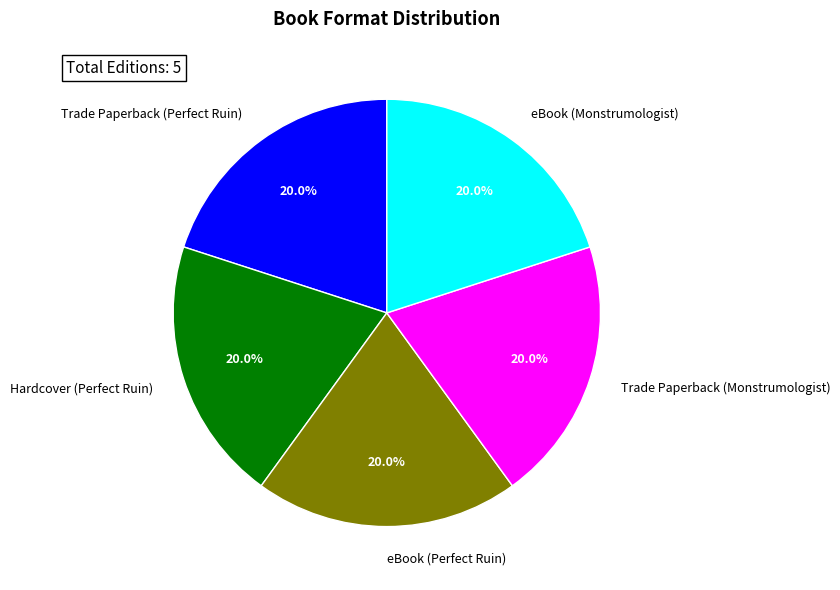

Is there a majority slice in this chart?

No